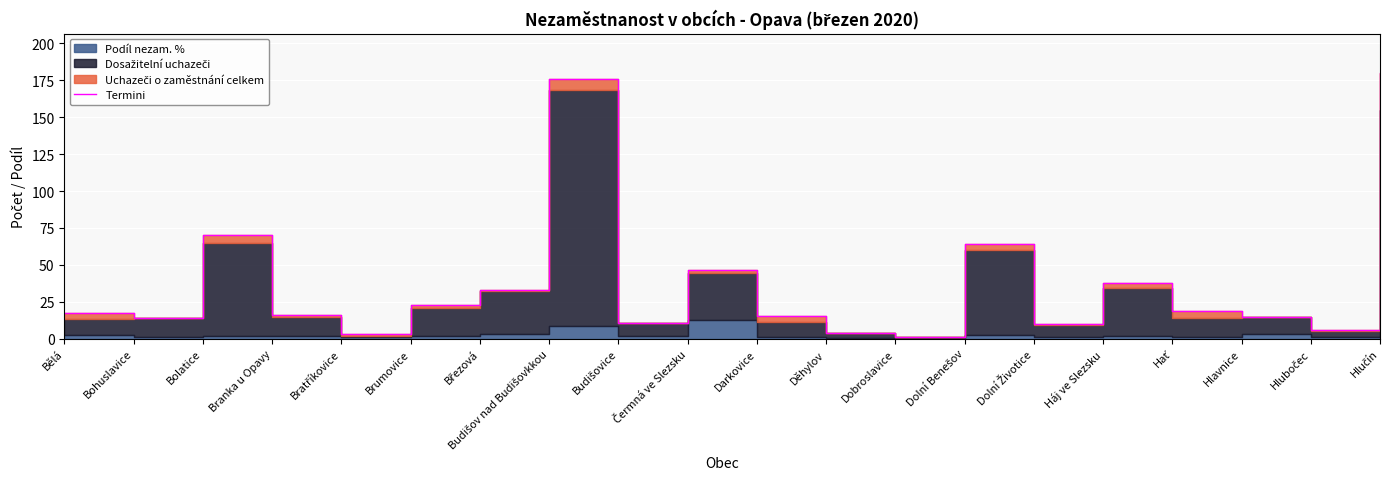

True or false: there are more than 0 points higher than both neighbors.

True